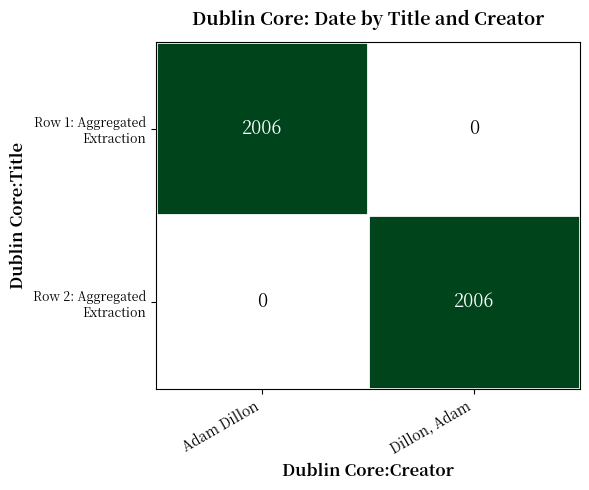

What is the difference between the highest and lowest values at Dillon, Adam?

2006